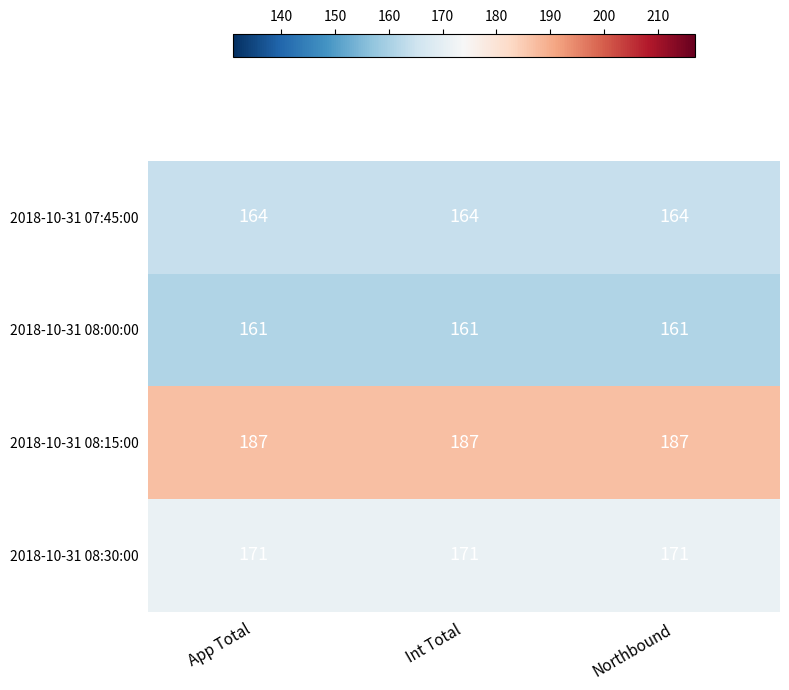

What is the total value across all series at App Total?

683